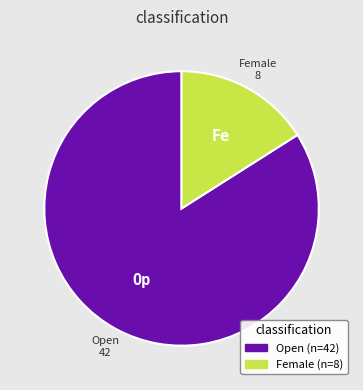

Rank the categories by value from lowest to highest.

Female, Open